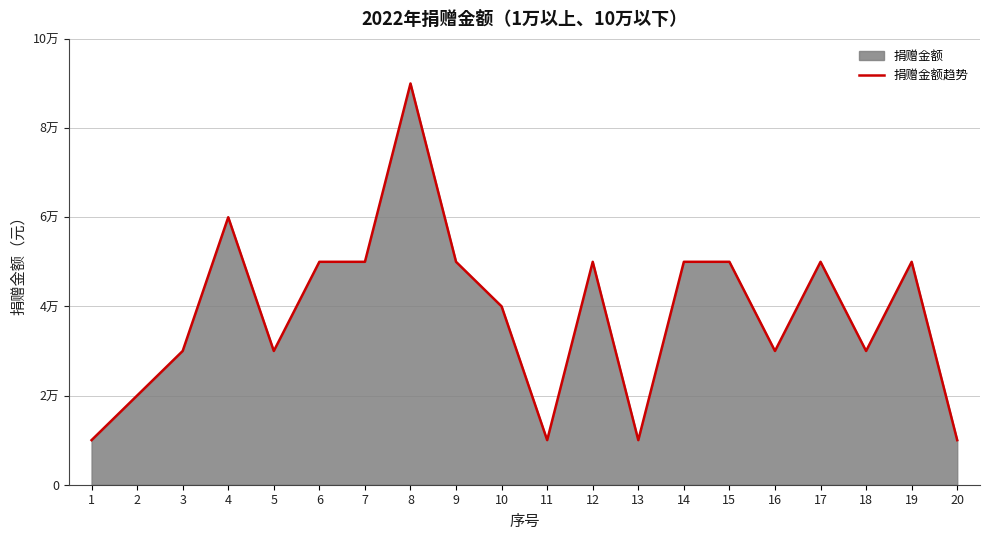

Between 3 and 8, which is larger?

8